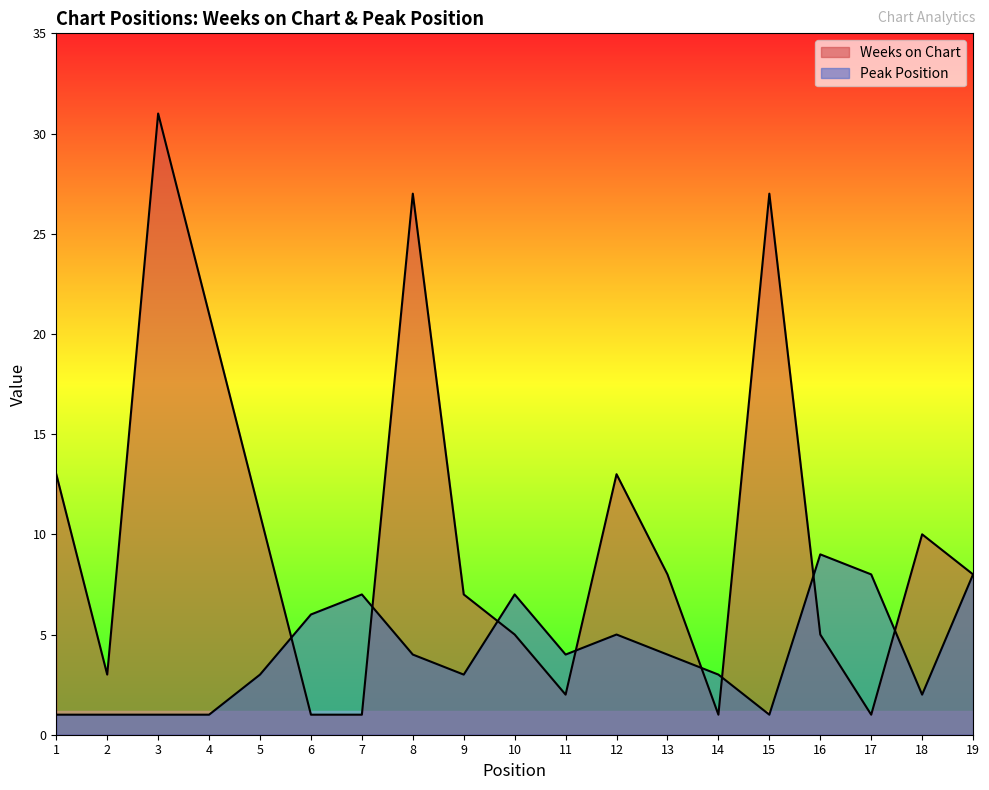

Rank the series by their maximum value, from highest to lowest.

Weeks on Chart, Peak Position